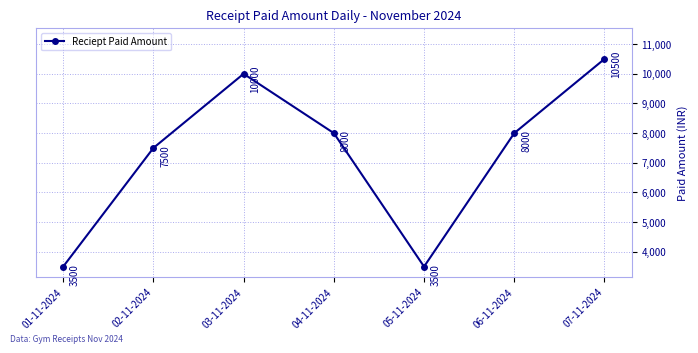

Does the chart display data point markers on the line(s)?

Yes